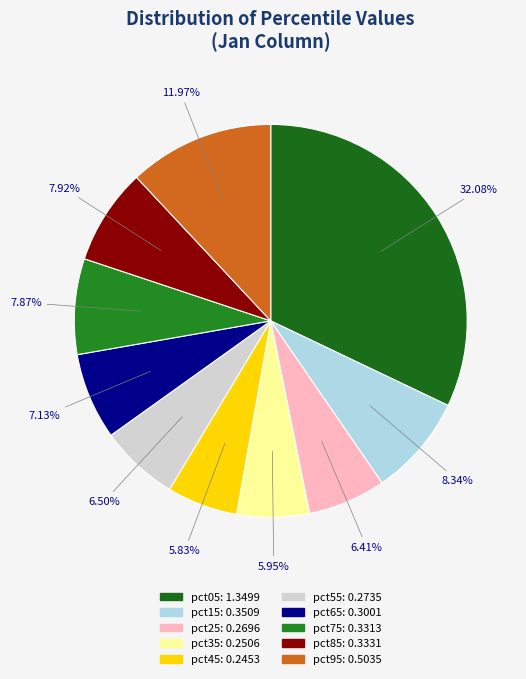

How many segments does this pie chart have?

10